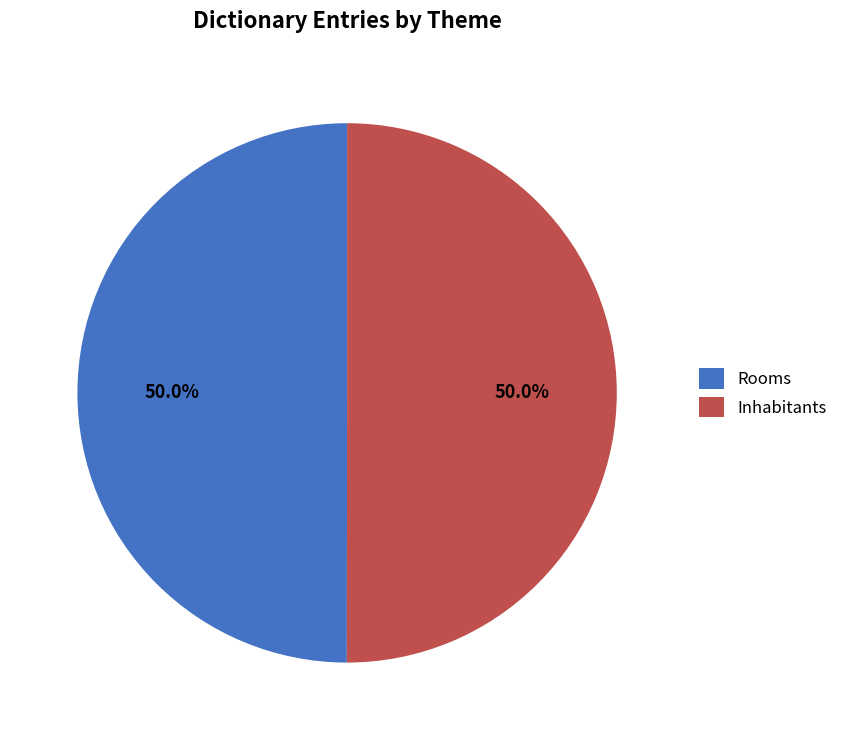

How much of the chart is everything except Rooms?

50.0%